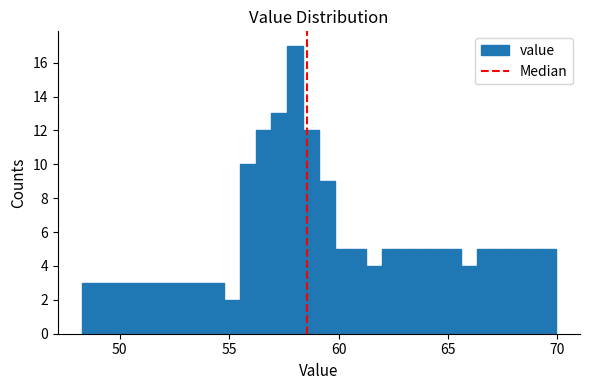

Read against the x-axis, roughly where is the centre of the tallest bar?

58.0